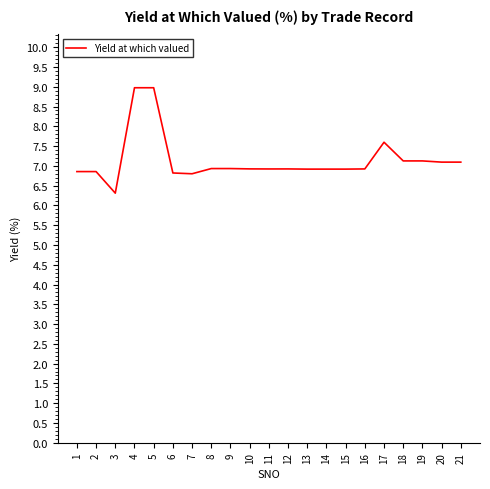

Count the number of categories in the chart.

21